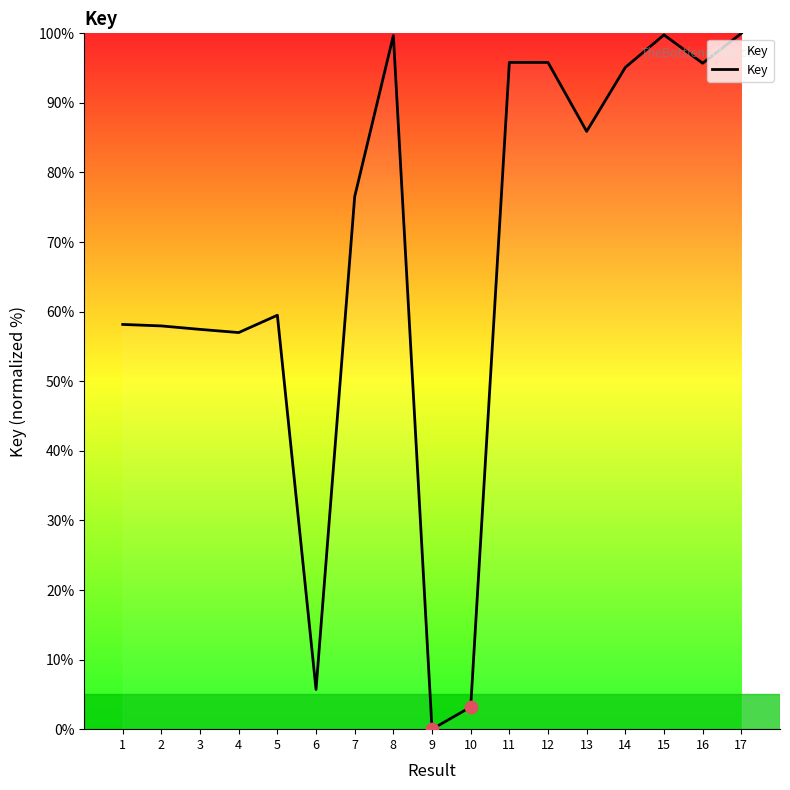

What is the change in value from 14 to 15?

+4.7